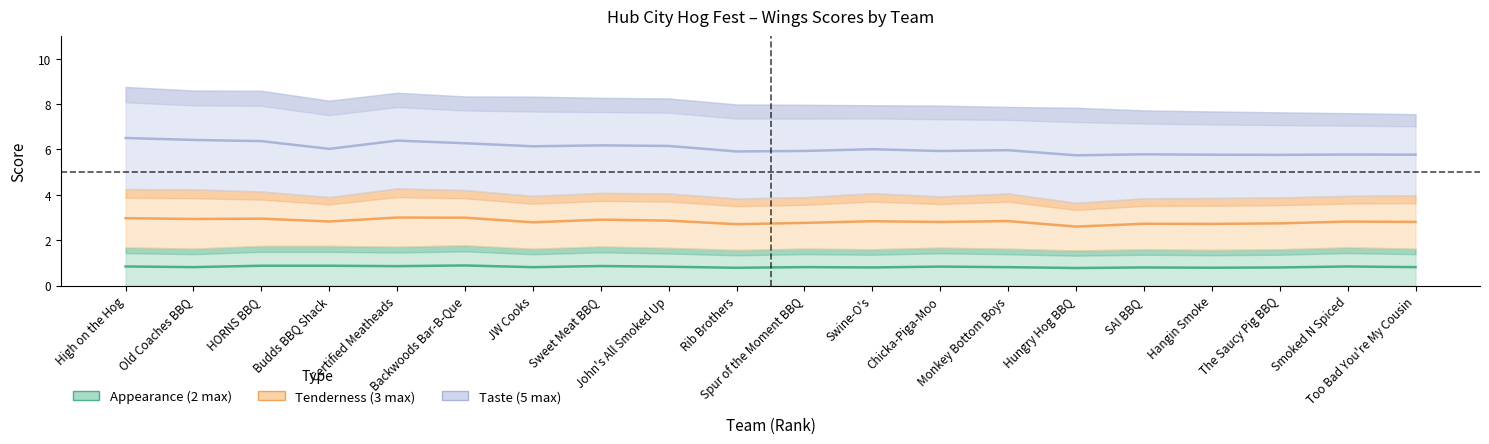

True or false: Appearance (2 max) has a value of 0.3 at Hangin Smoke.

False